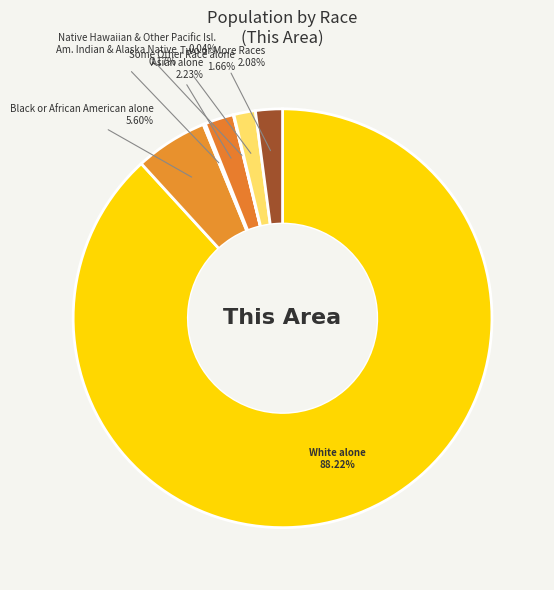

Is there a majority slice in this chart?

Yes